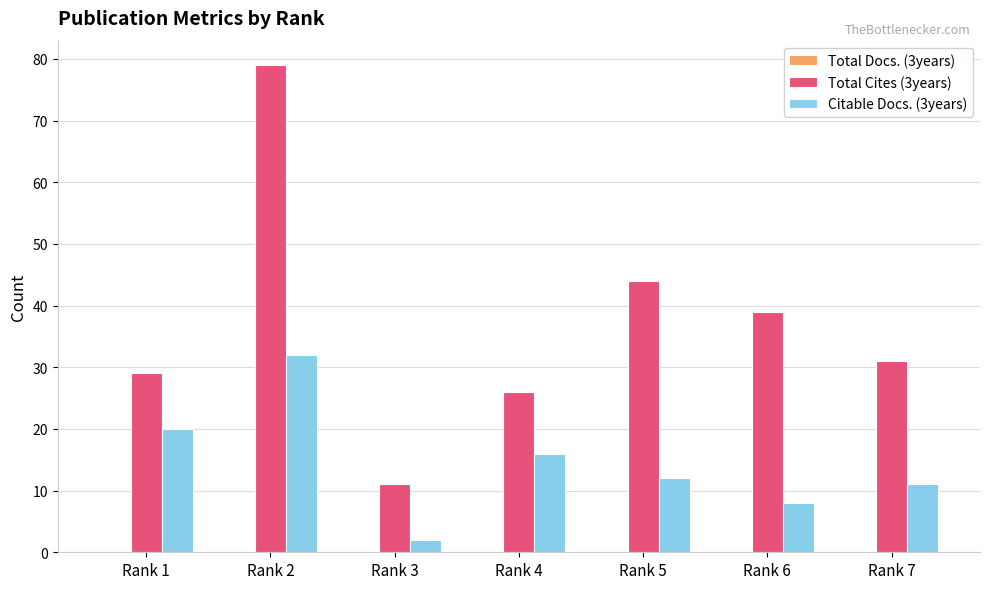

Which series changed the most between Rank 3 and Rank 5?

Total Cites (3years)